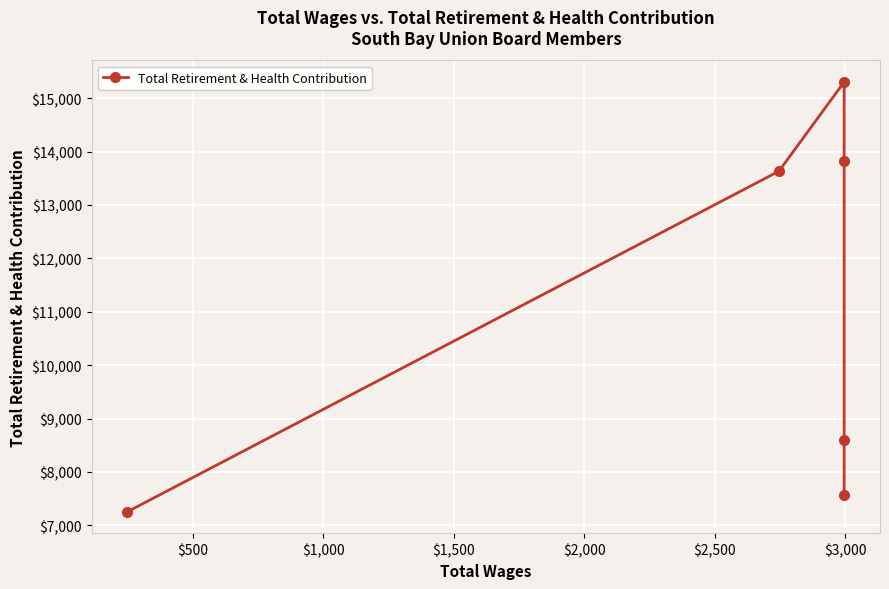

How many data points are less than 13633?

3